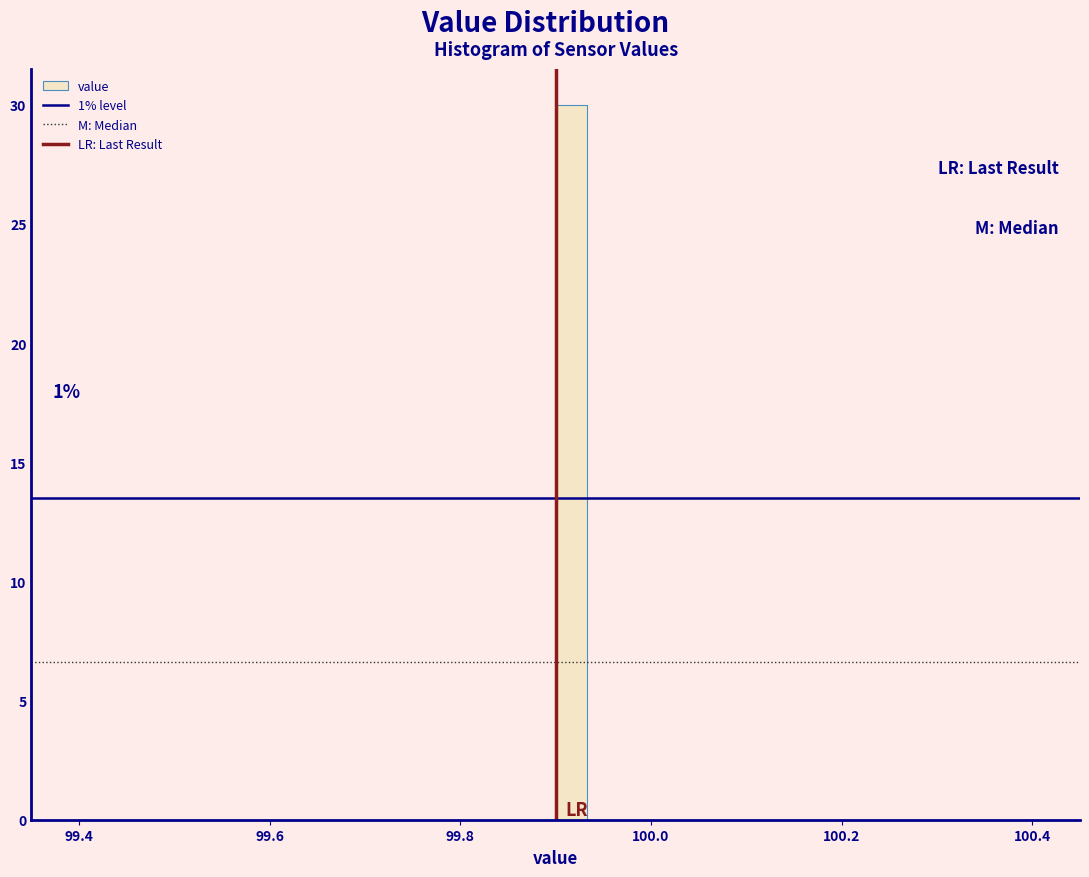

Around what value on the x-axis is the tallest bar? Give the approximate position of its centre, as read against the axis.

99.92